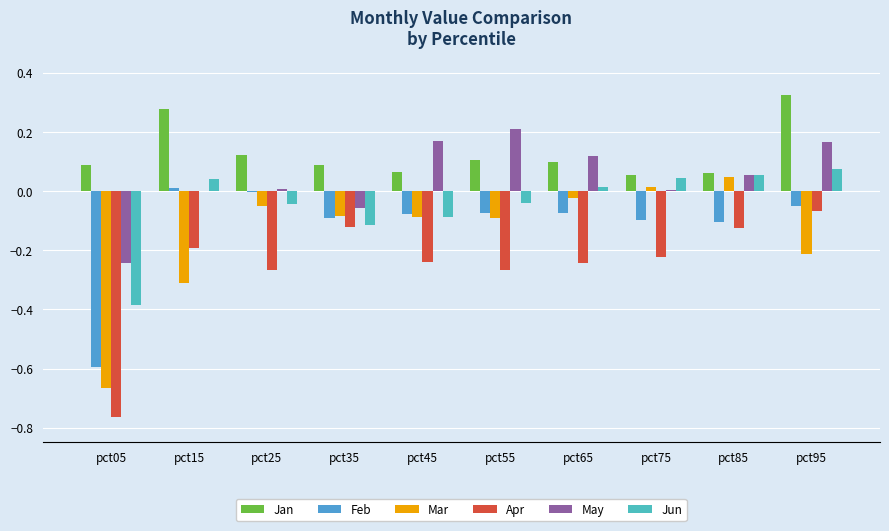

Which series has the widest spread of values?

Mar